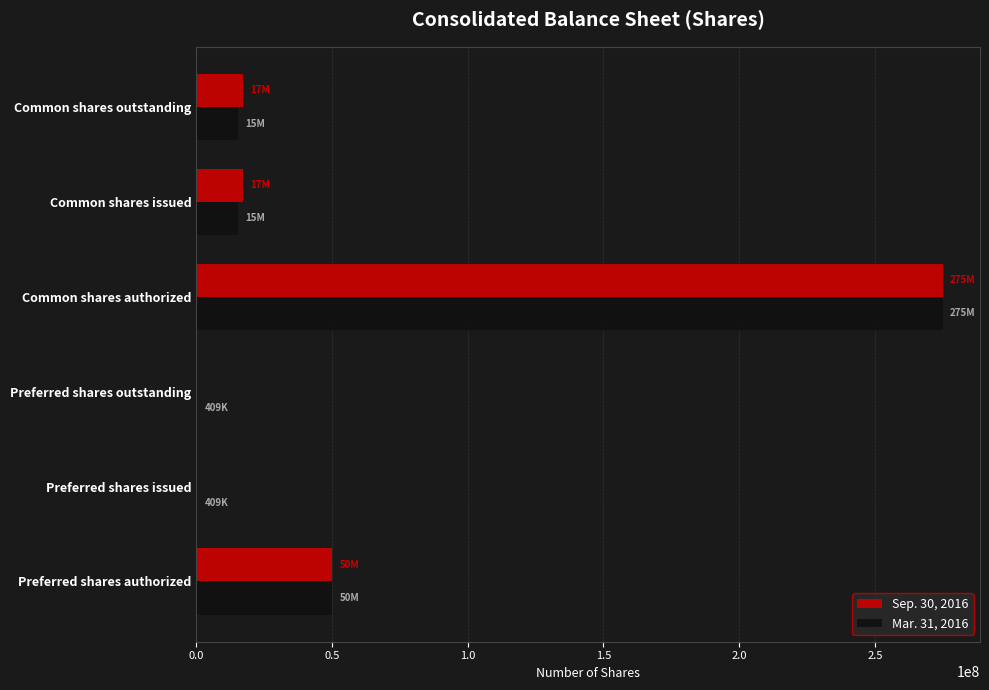

Is the value of Mar. 31, 2016 at Common shares outstanding greater than the value of Sep. 30, 2016 at Preferred shares issued?

Yes